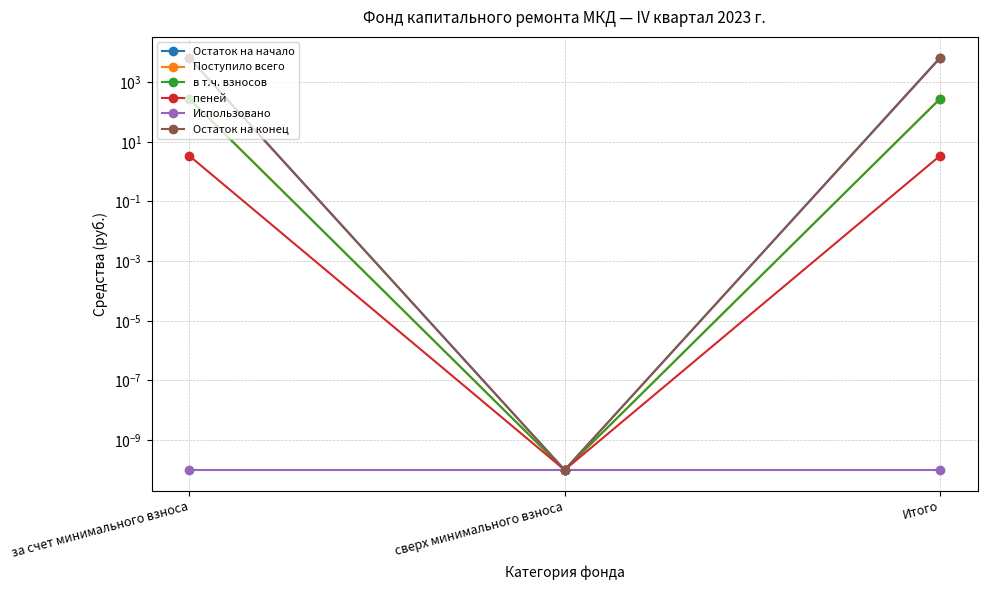

Is the value of Остаток на конец at за счет минимального взноса greater than the value of Использовано at Итого?

Yes